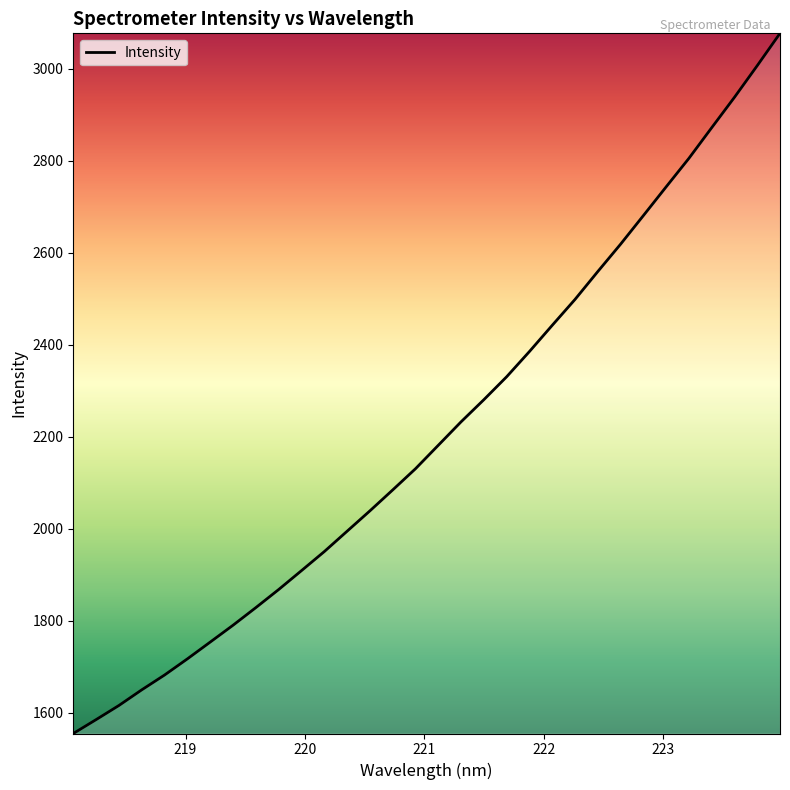

What is the maximum value shown in the chart?

3077.1